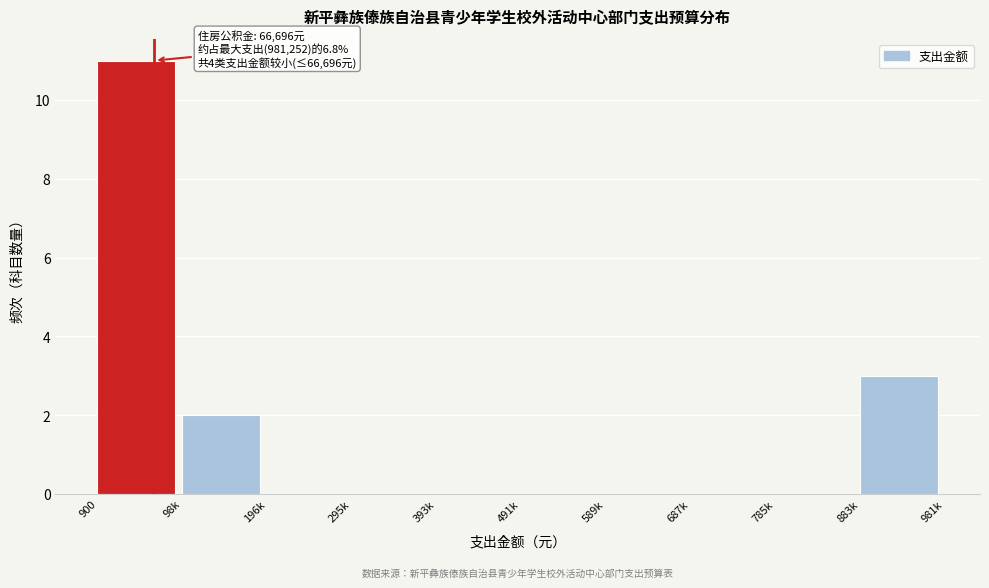

Reading left to right, list all the values displayed in this chart.

900=11	98k=2	196k=0	295k=0	393k=0	491k=0	589k=0	687k=0	785k=0	883k=3